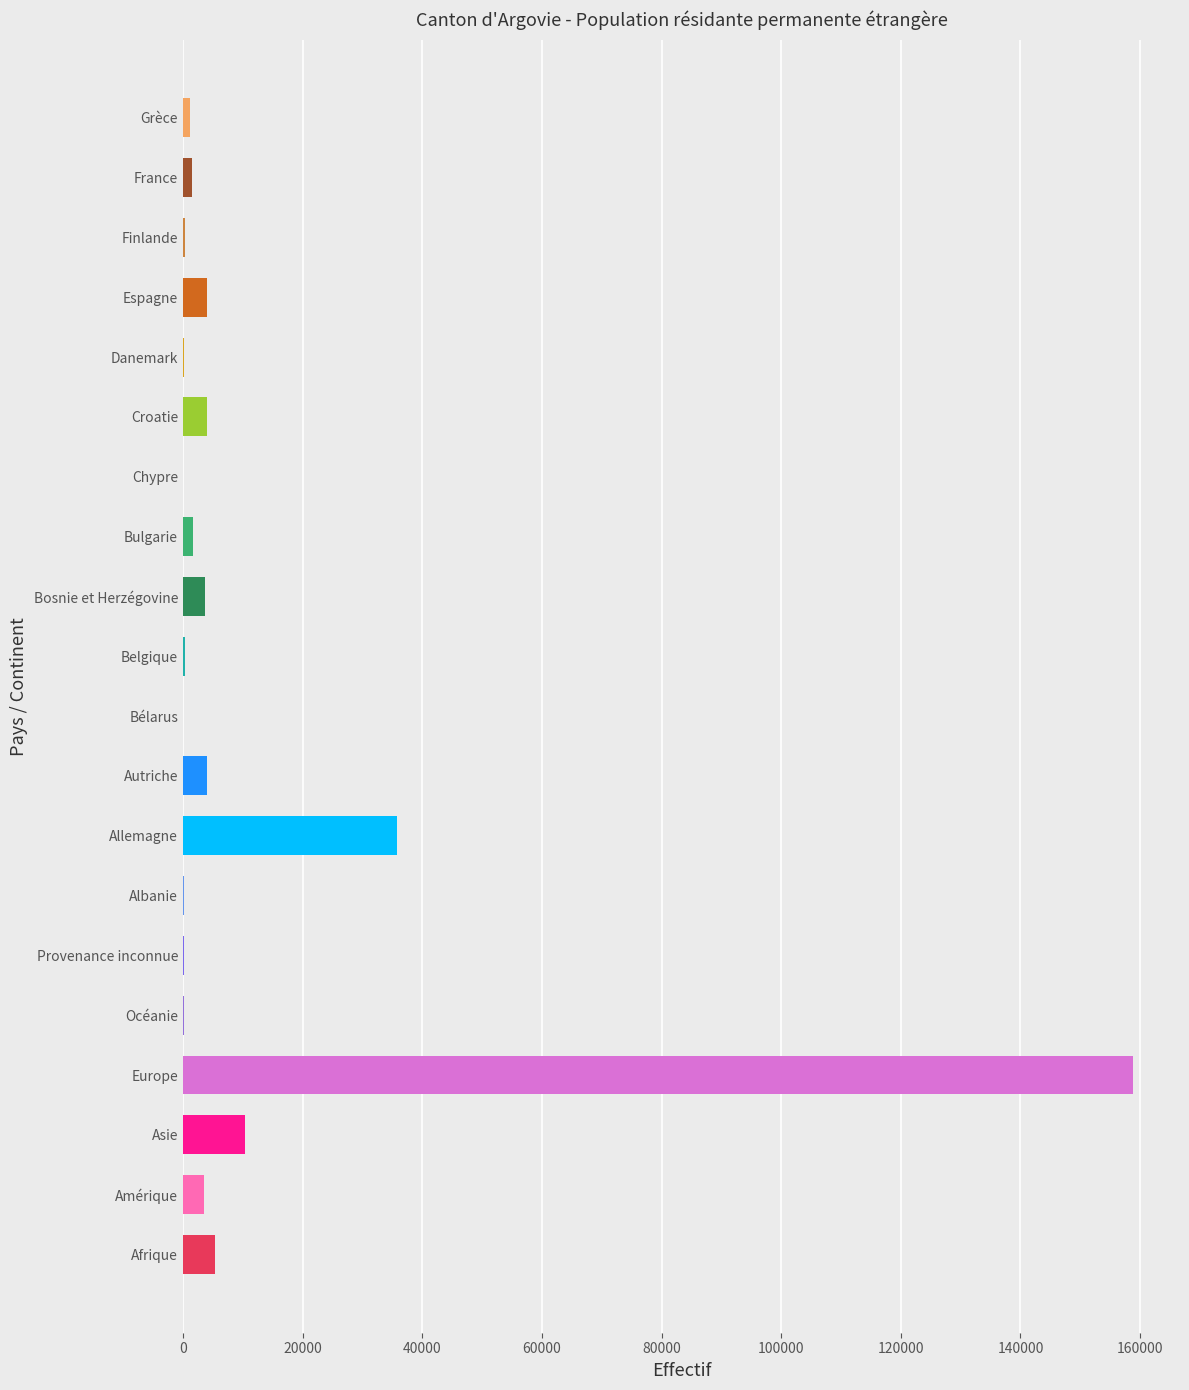

True or false: the data shows 5285 at Afrique.

True